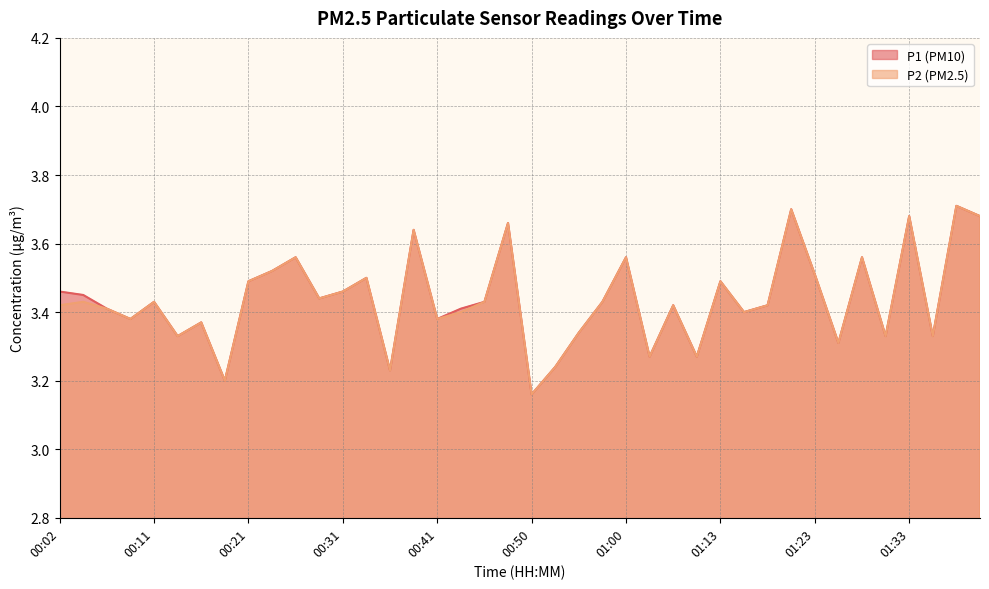

True or false: P1 and P2 intersect in this chart.

False